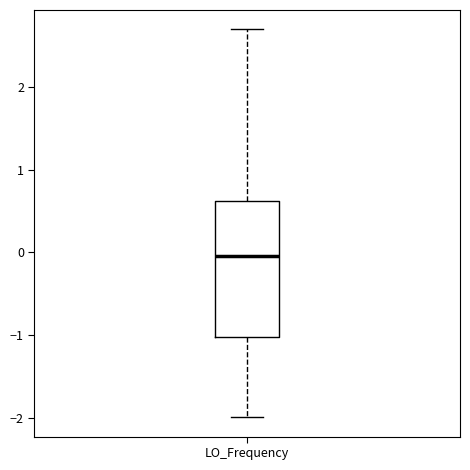

Transcribe this box plot: give where the median line is, the range the box spans, and where the two whiskers end, as read against the y-axis. The values are not printed on the chart, so give them approximately, as read against the axis.

median 0.0, box -1.0 to 0.6, whiskers -2.0 to 2.7